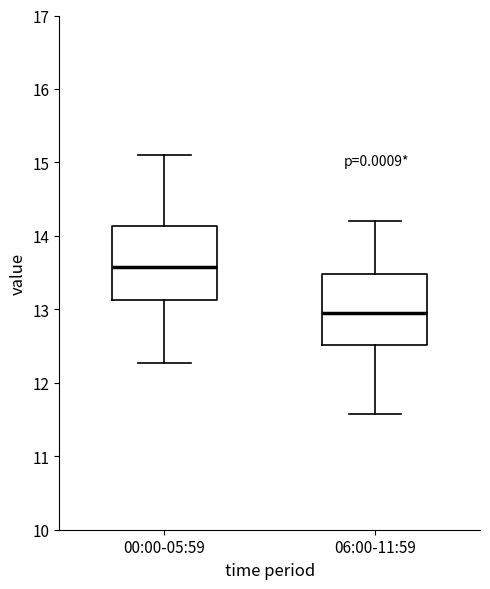

Reading left to right, read every box against the y-axis: the position of its median line, the range the box covers, and the ends of its whiskers. The values are not printed on the chart, so give them approximately, as read against the axis.

00:00-05:59: median 13.6, box 13.1 to 14.1, whiskers 12.3 to 15.1
06:00-11:59: median 13.0, box 12.5 to 13.5, whiskers 11.6 to 14.2